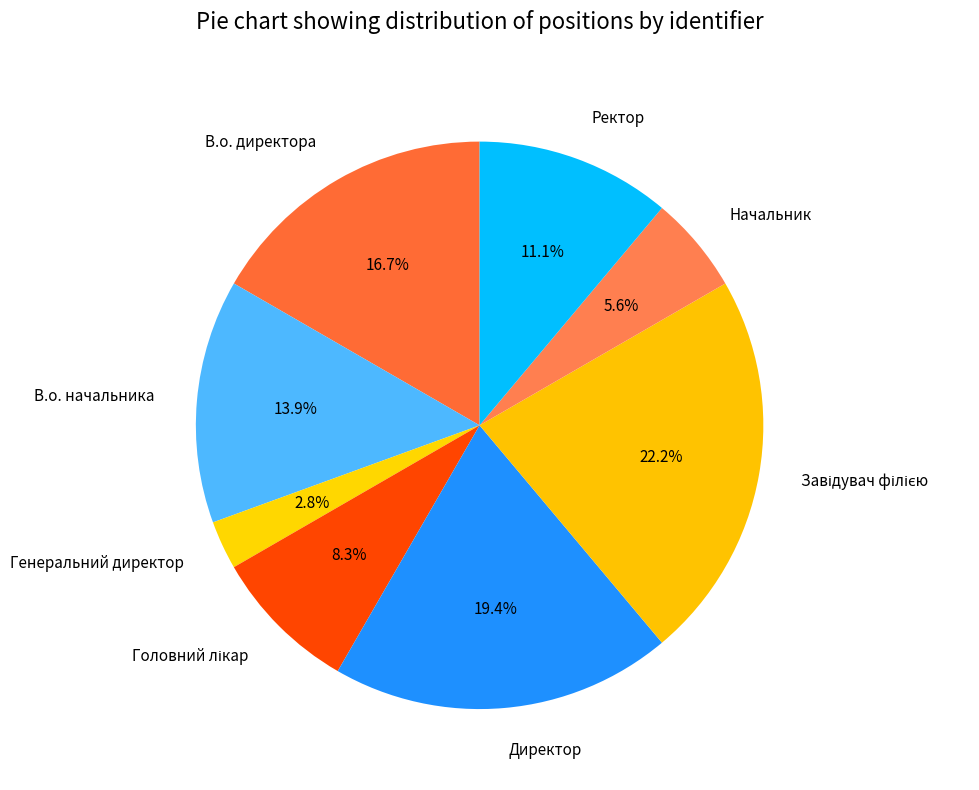

Is the sum of В.о. начальника and Генеральний директор greater than half?

No